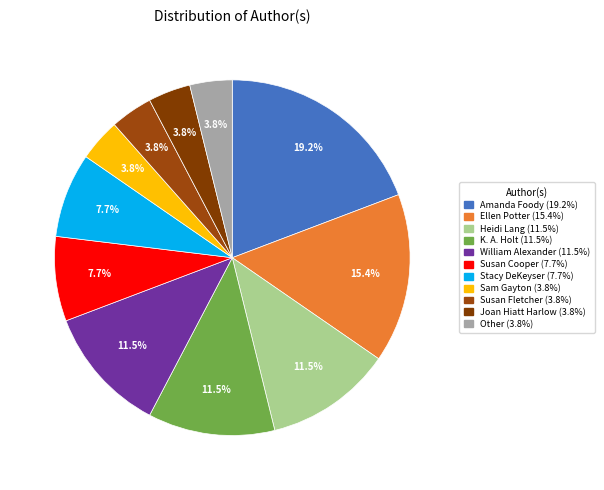

Is it true that William Alexander is 12% of the pie?

True